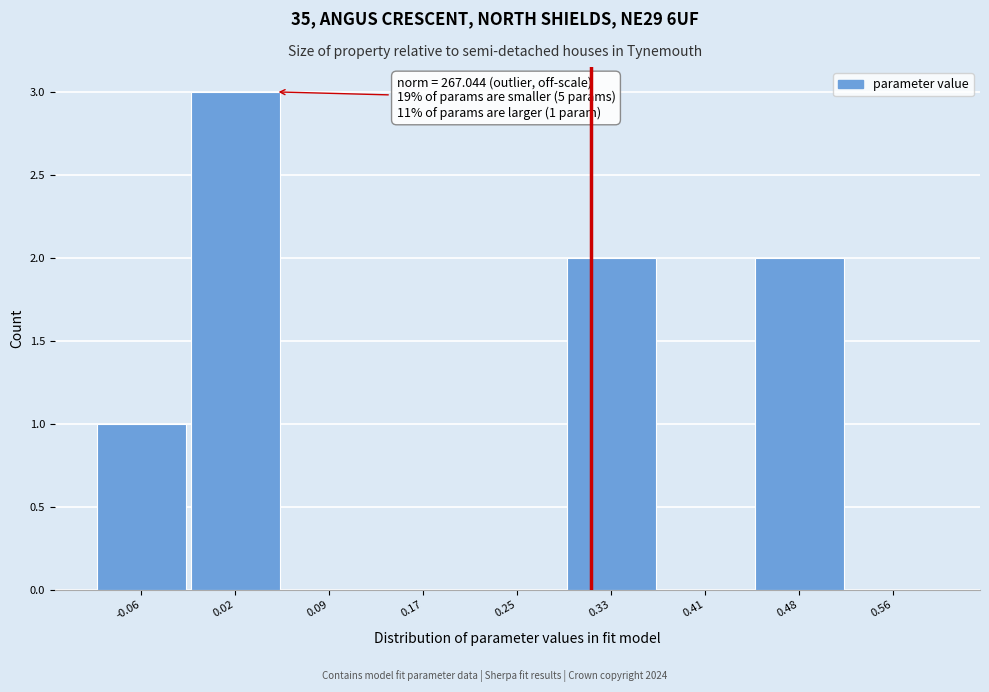

Which range on the x-axis has the tallest bar?

-0.02 to 0.06